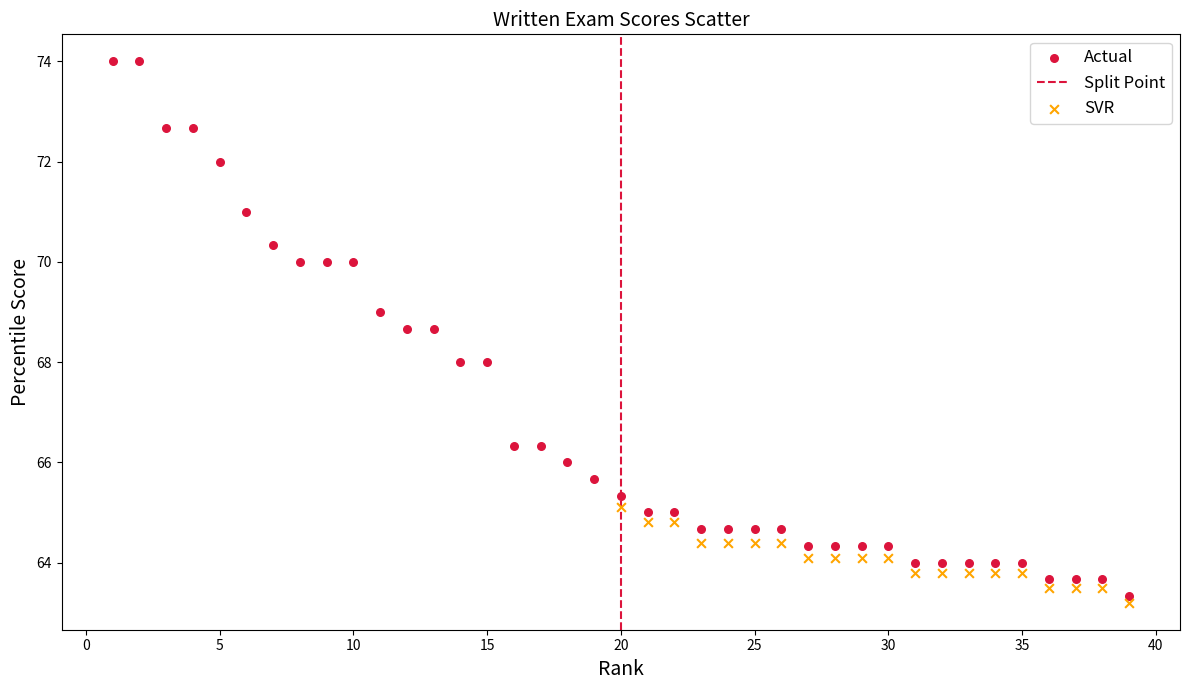

Which series has the largest Y range (max minus min)?

Actual